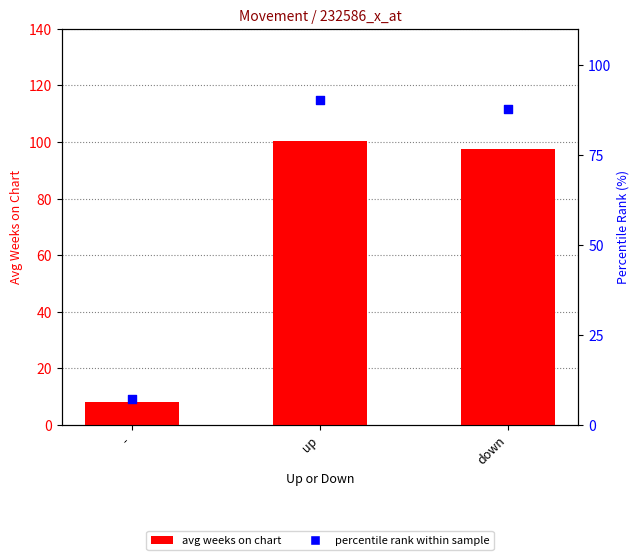

Which series contains the highest Y value?

avg weeks on chart